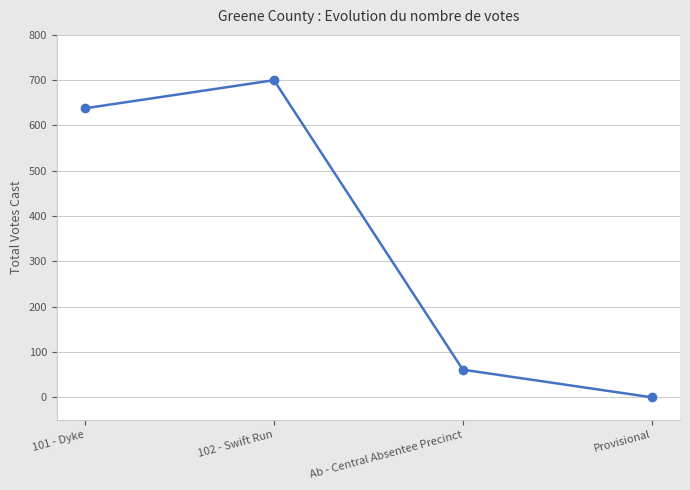

Read the value at 101 - Dyke, to the nearest 100.

600